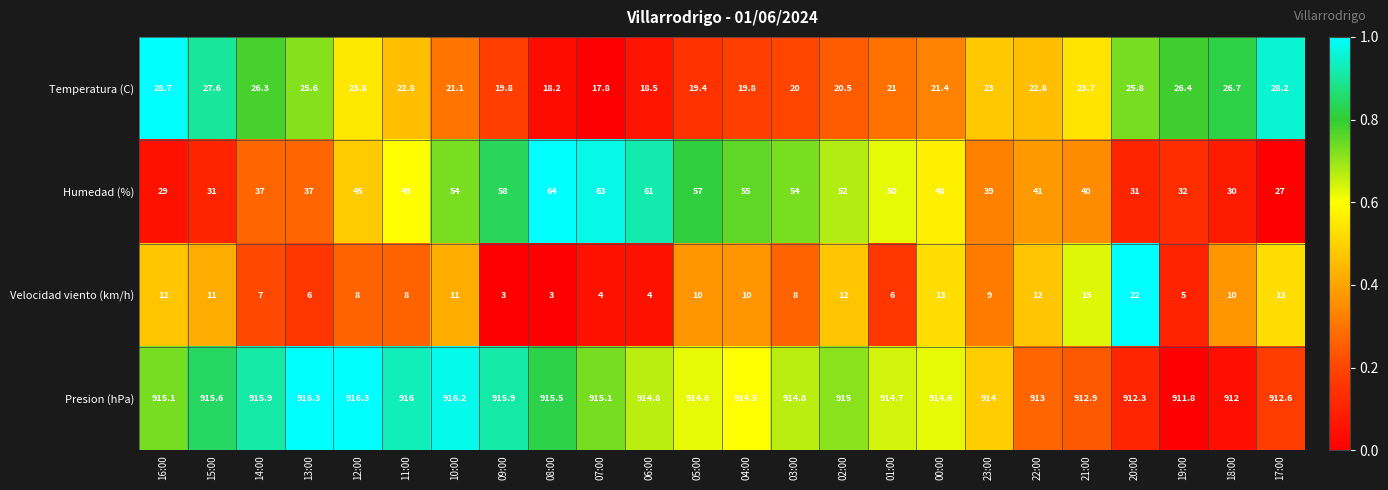

Which series has the largest range (max minus min)?

Humedad (%)